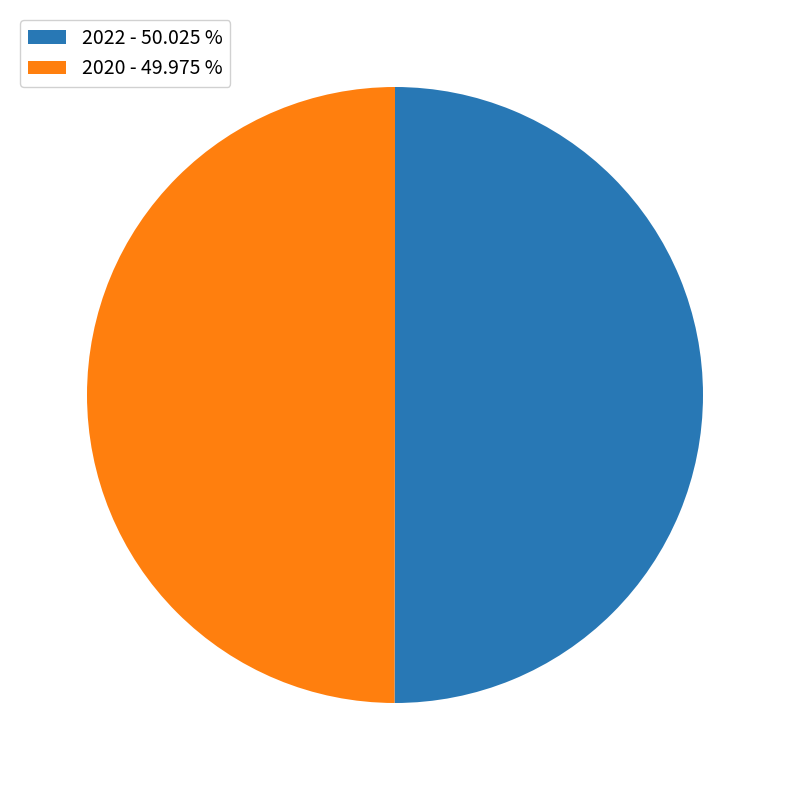

Combined, do 2020 - 49.975 % and 2022 - 50.025 % account for over 50%?

Yes